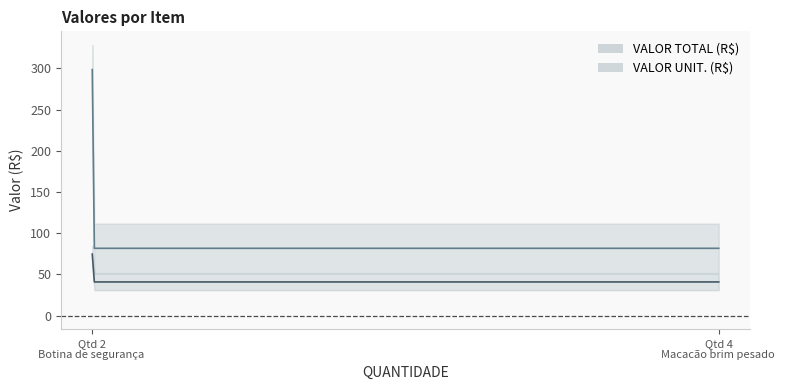

Rank the series at Macacão brim pesado manga curta from lowest to highest value.

VALOR UNIT. (R$), VALOR TOTAL (R$)